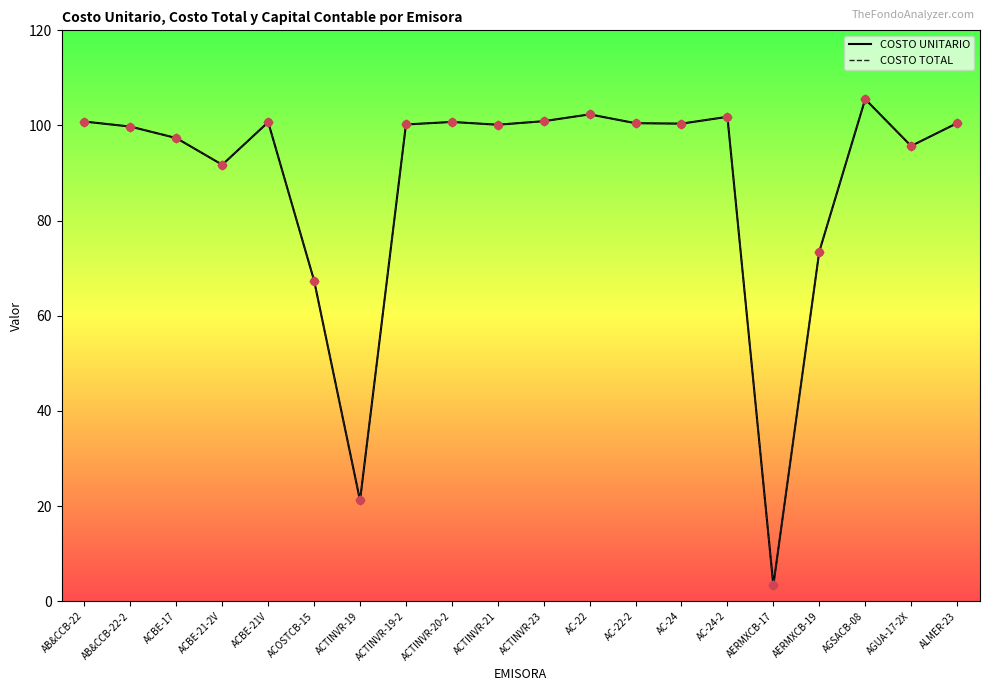

Is the value of COSTO TOTAL at ACBE-17 greater than the value of COSTO UNITARIO at ACOSTCB-15?

Yes